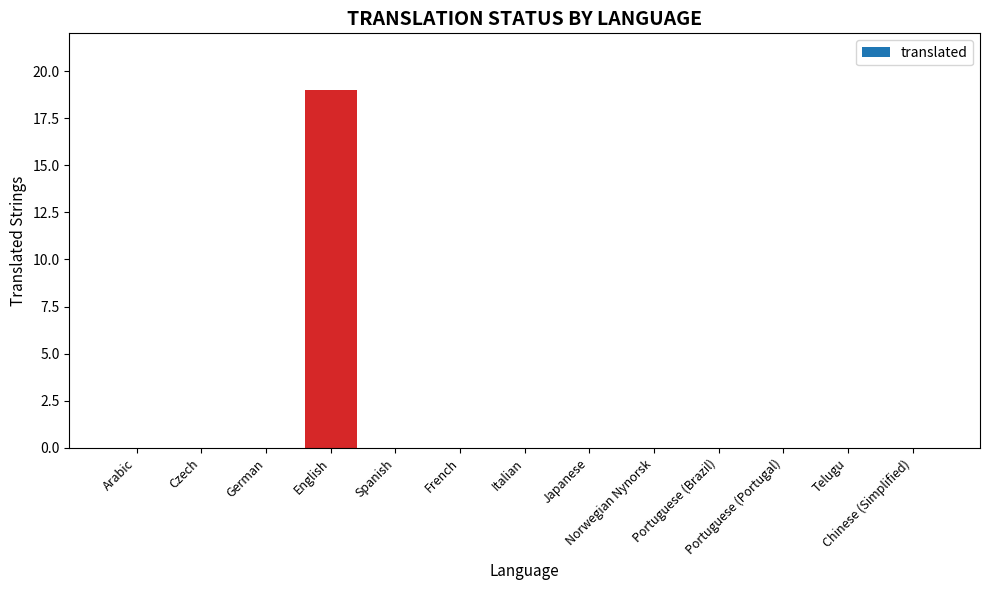

How many data points does each series have?

13